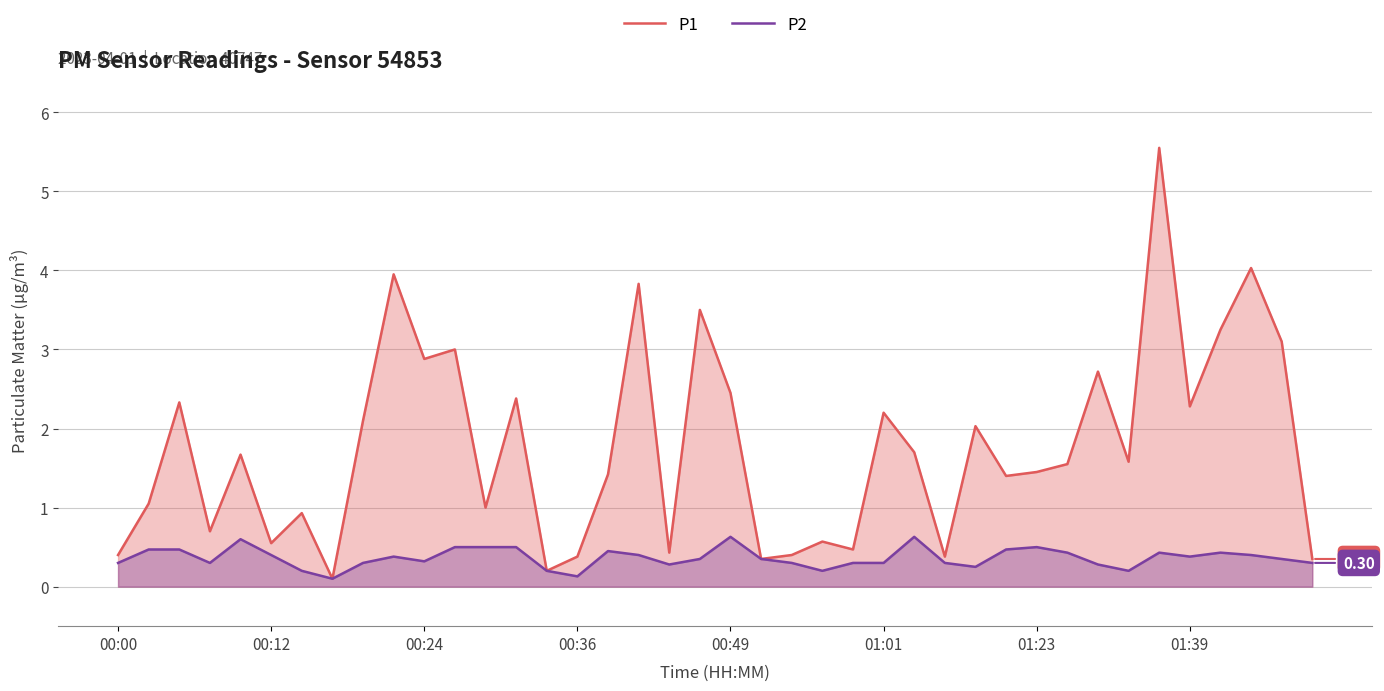

How many lines are shown in the chart?

2